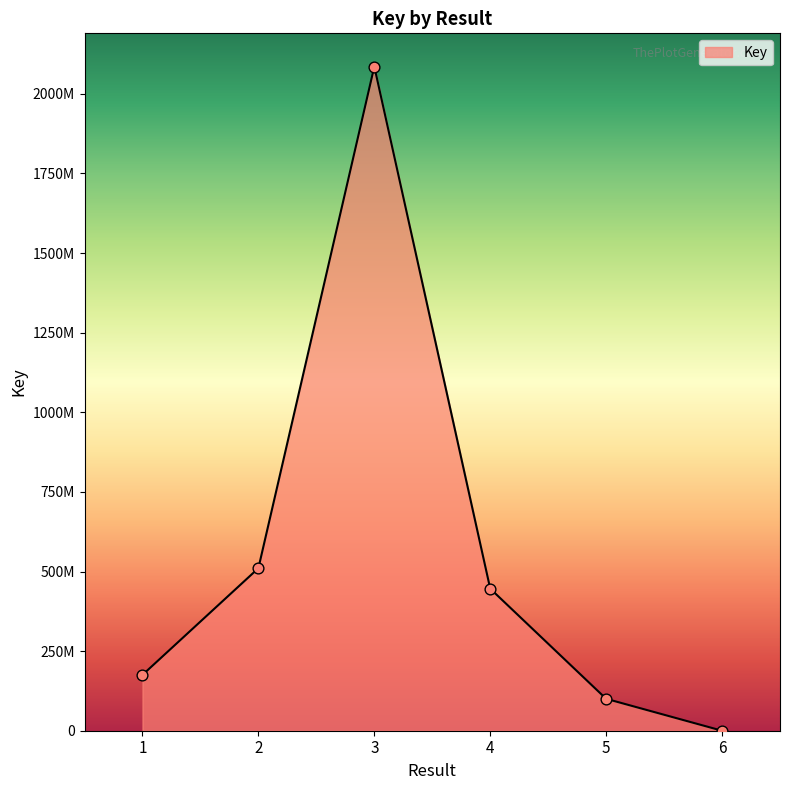

What is the change in value from 3 to 5?

-1985458226